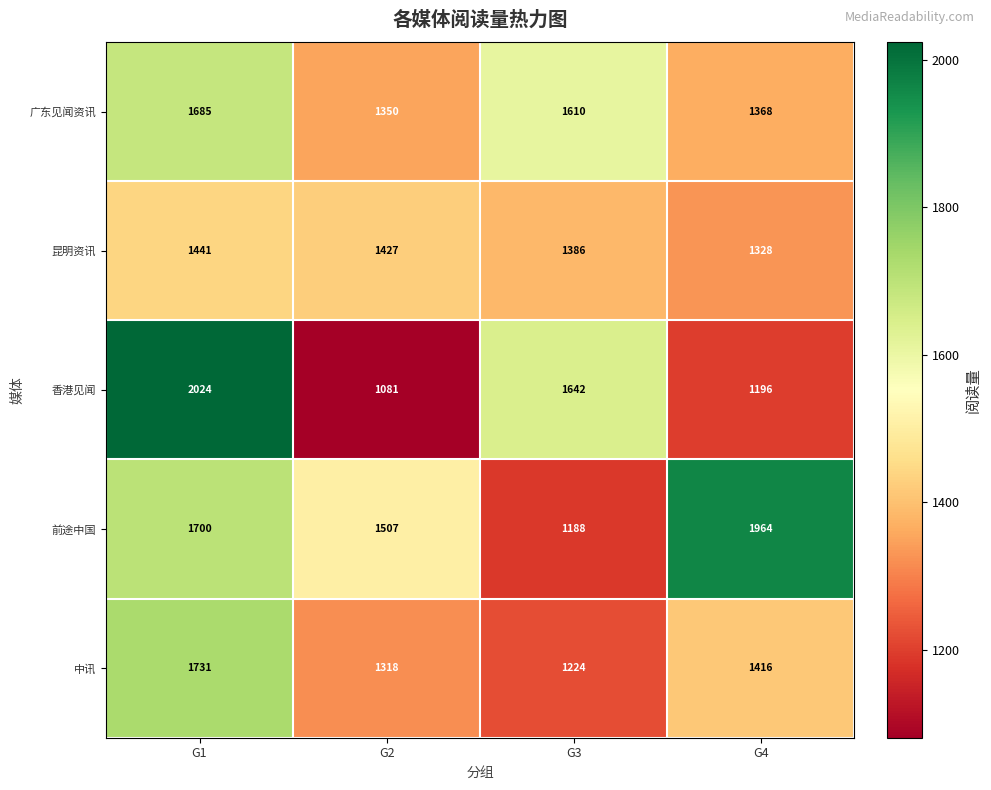

At how many categories does at least one series exceed 1330?

4